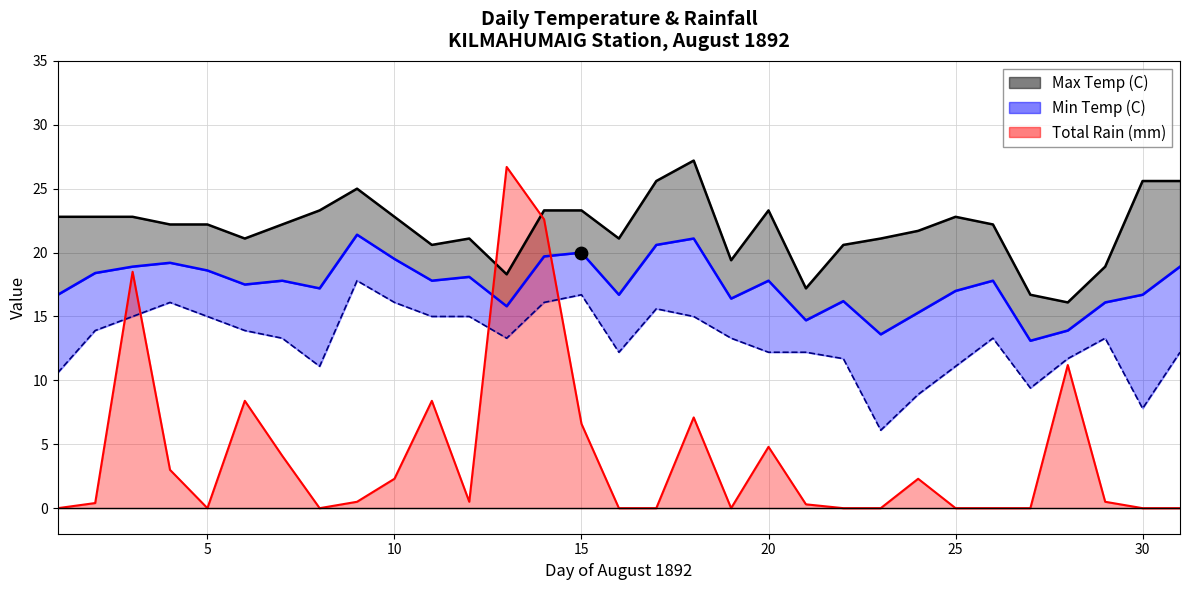

Which series has the widest spread of Y values?

Total Rain (mm)